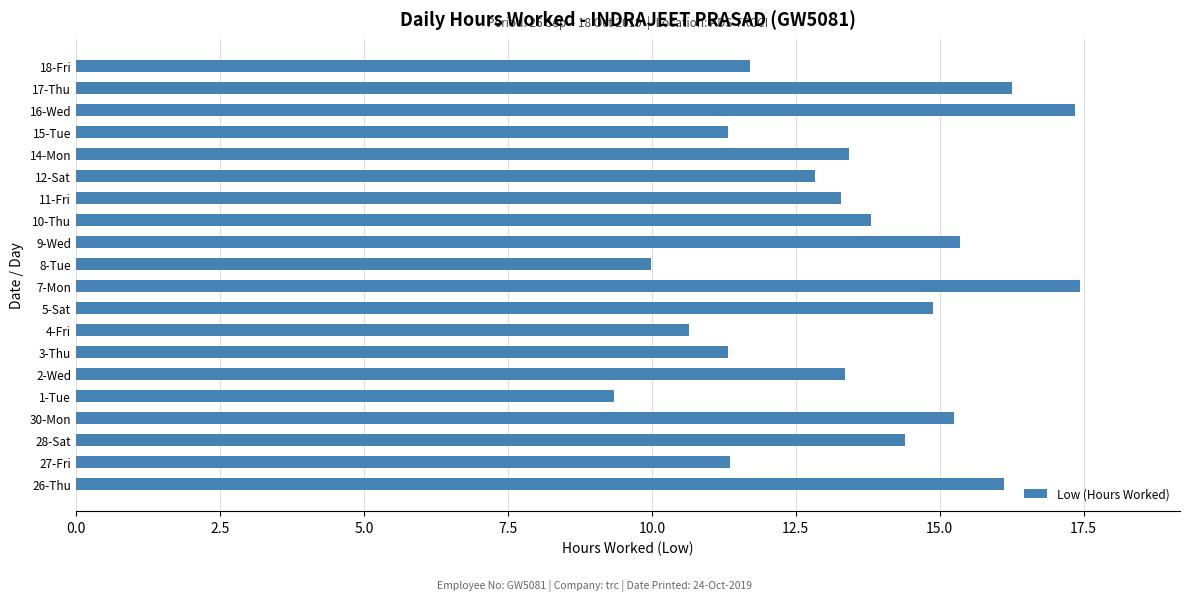

Read the value at 8-Tue.

10.0